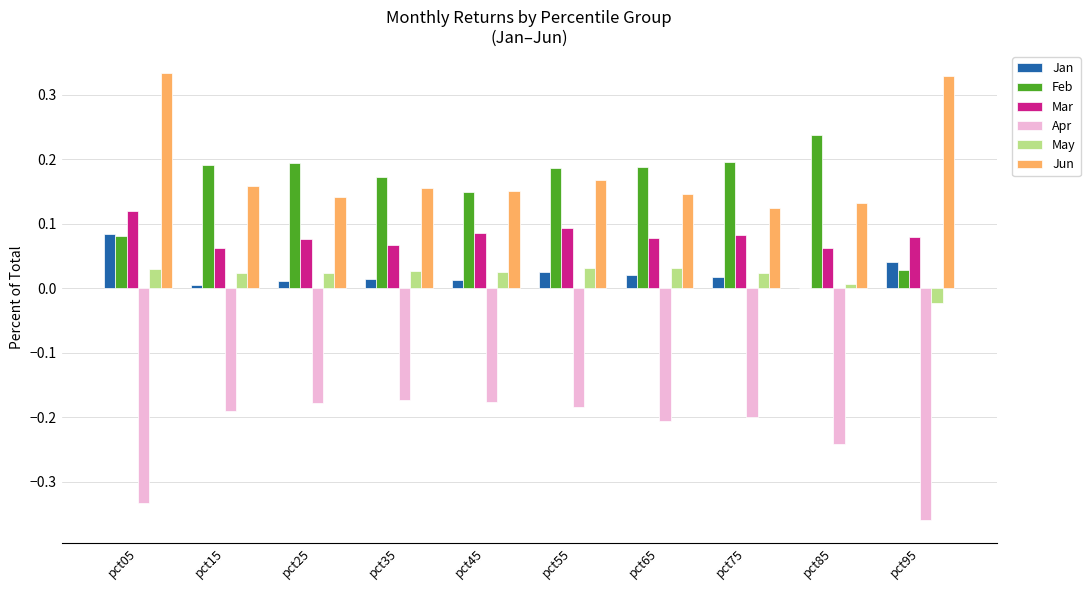

What is the sum of all Jun values?

1.8